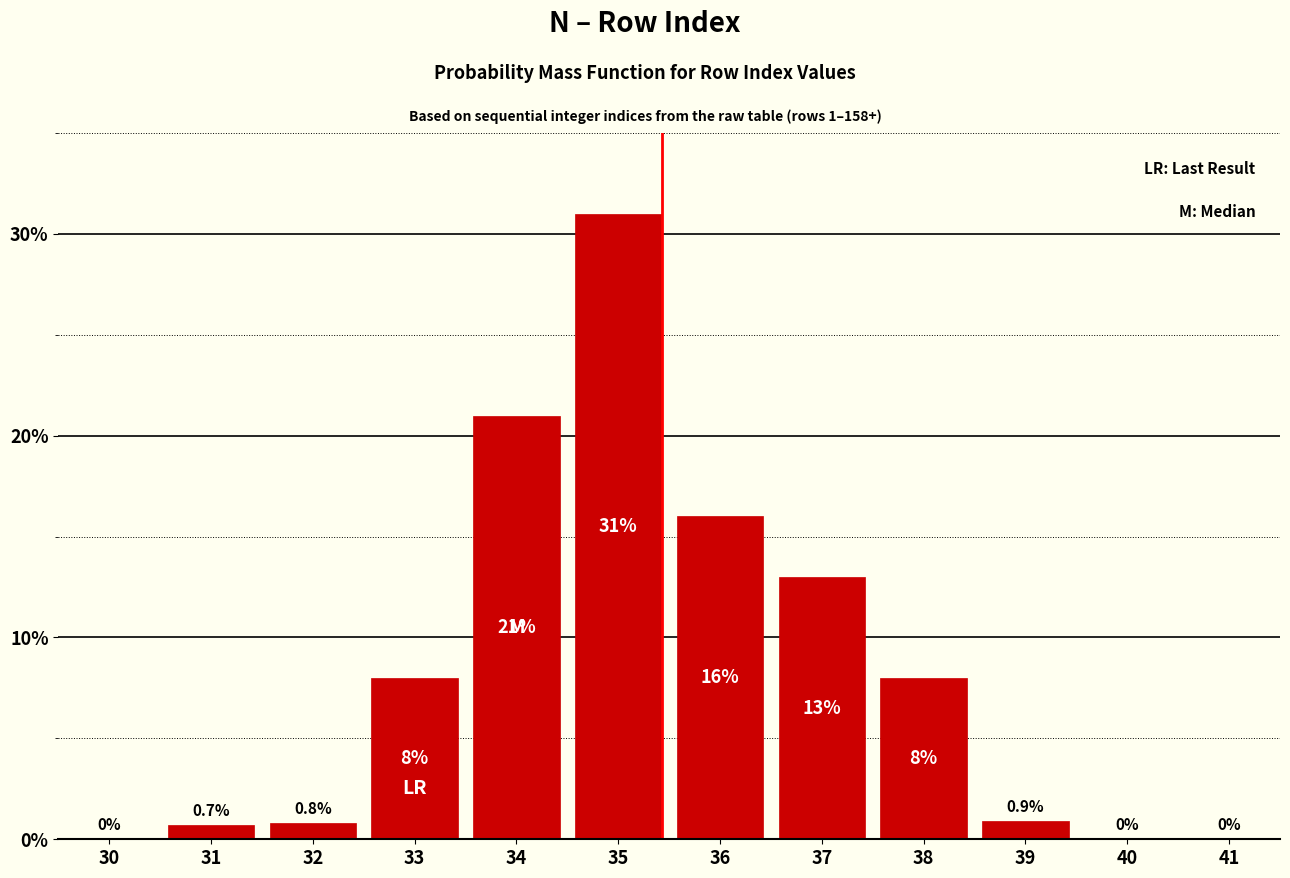

Reading left to right, list all the values displayed in this chart.

30=0.0	31=0.7	32=0.8	33=8.0	34=21.0	35=31.0	36=16.0	37=13.0	38=8.0	39=0.9	40=0.0	41=0.0